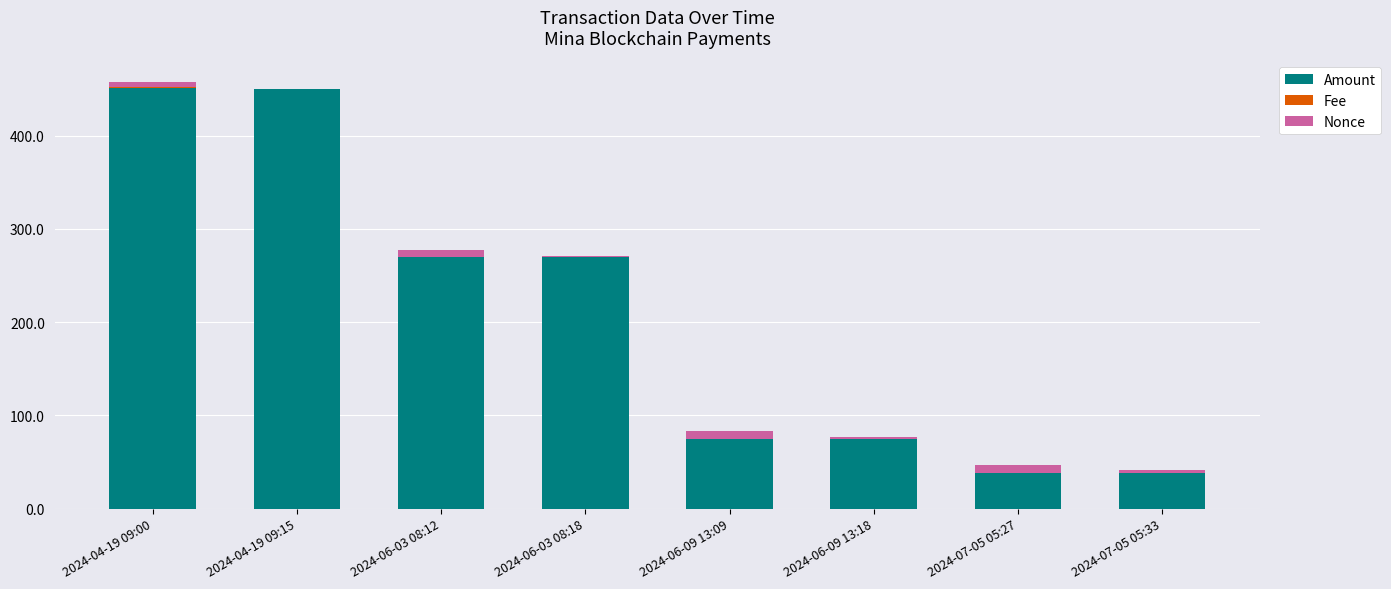

What is the highest value of the Amount series?

451.5